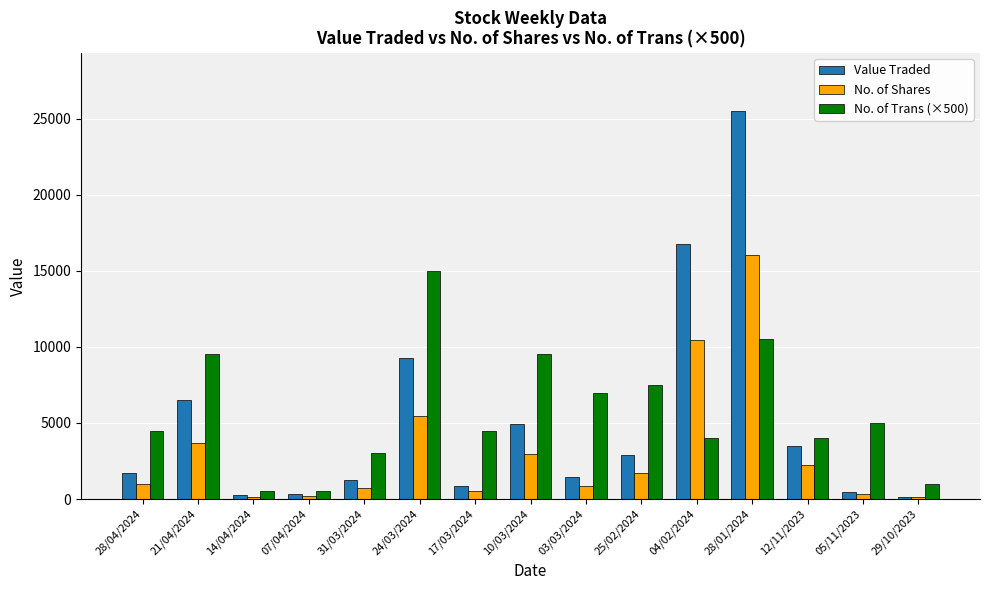

What is the value of the Value Traded bar at the 11th from the left?

16751